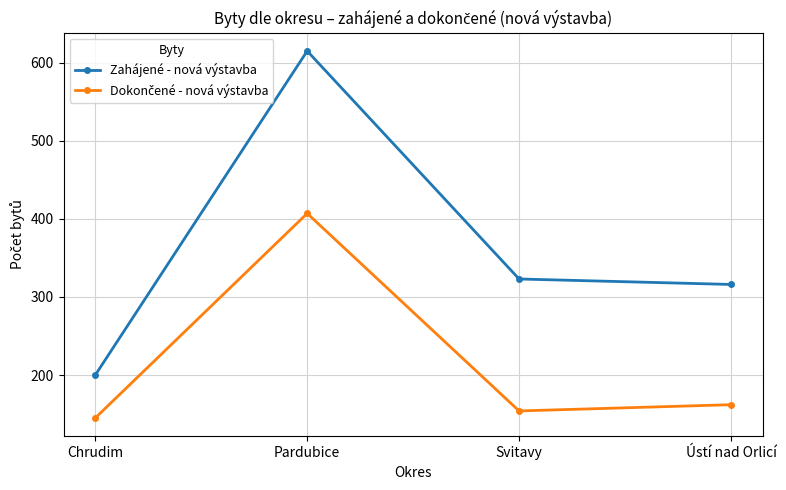

Between Pardubice and Svitavy, which series saw the biggest shift?

Zahájené - nová výstavba